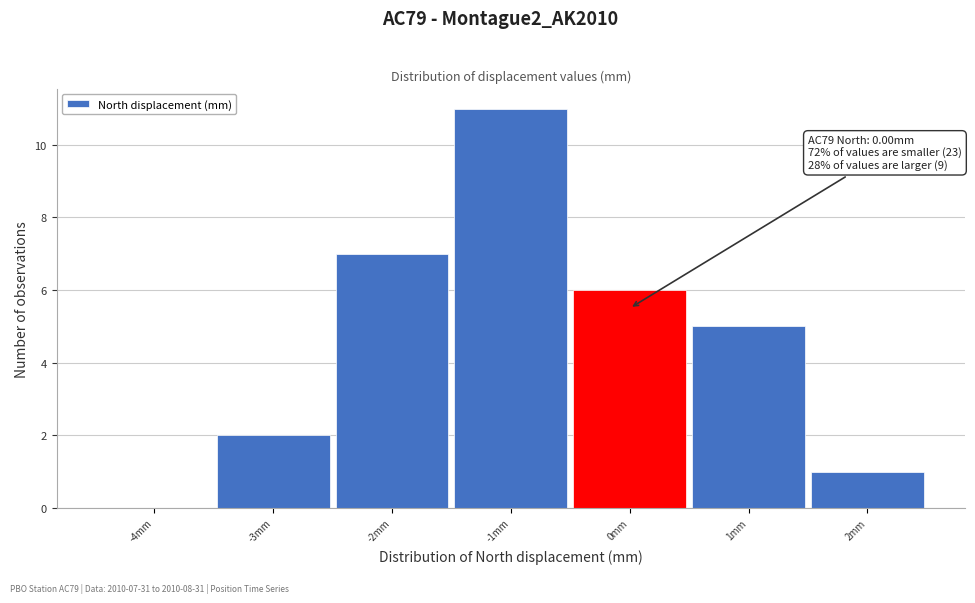

Which range on the x-axis has the tallest bar?

-1.5 to -0.5